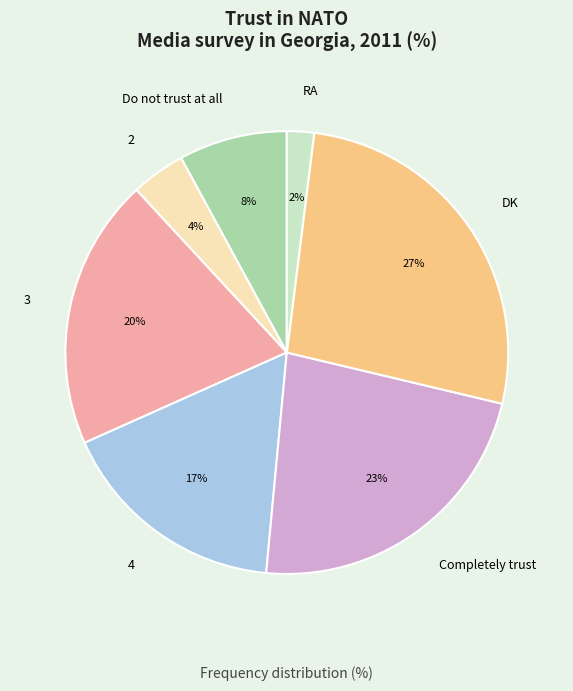

How many slices are in this pie chart?

7